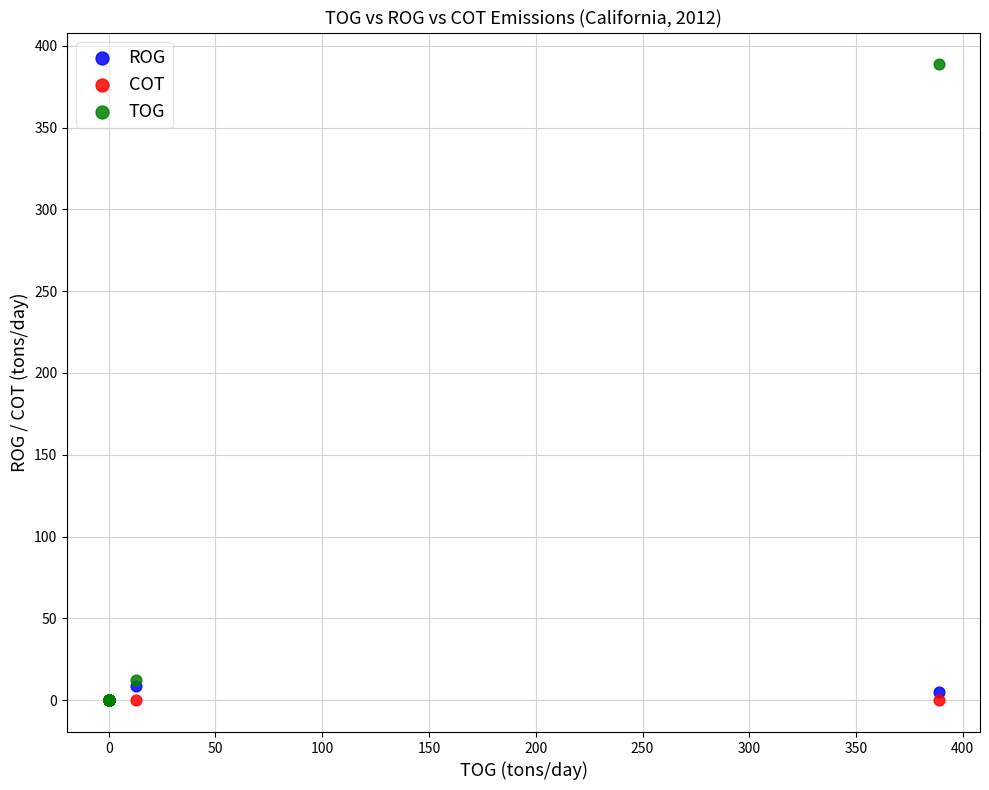

What are all the series names shown in the legend?

ROG, COT, TOG